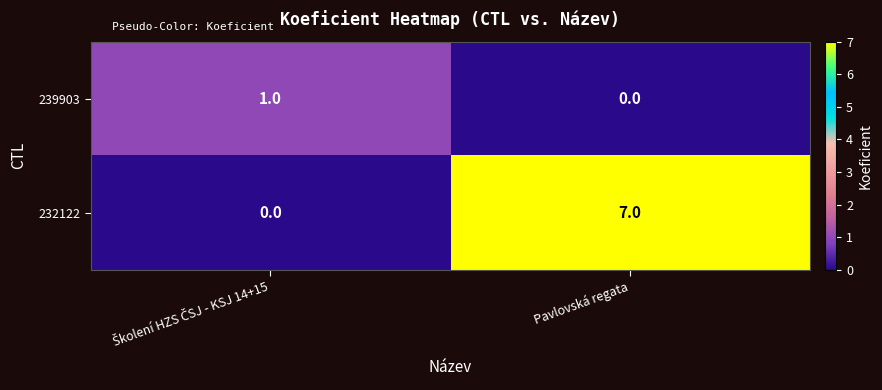

Reading left to right, what are all the values shown in this chart?

239903: 1	0
232122: 0	7